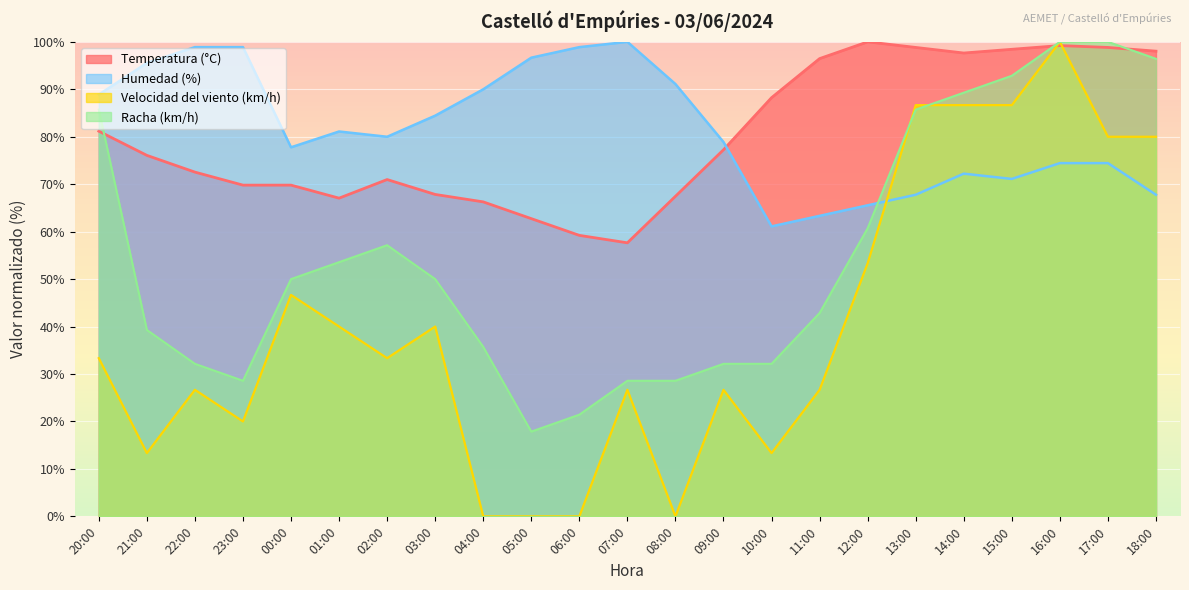

What is the difference between the Temperatura (°C) values at 04:00 and 12:00?

33.7